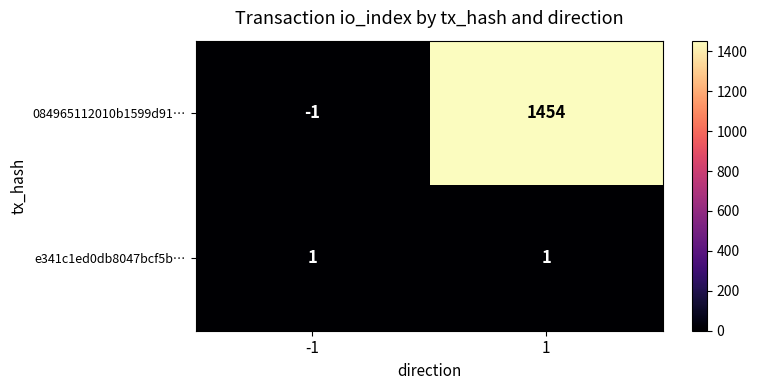

What is the difference between the 084965112010b1599d91… values at -1 and 1?

1455